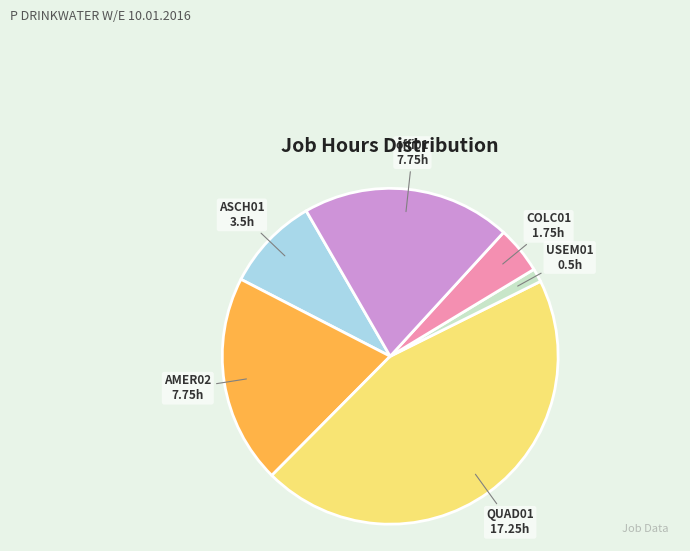

Which slice is the largest?

QUAD01